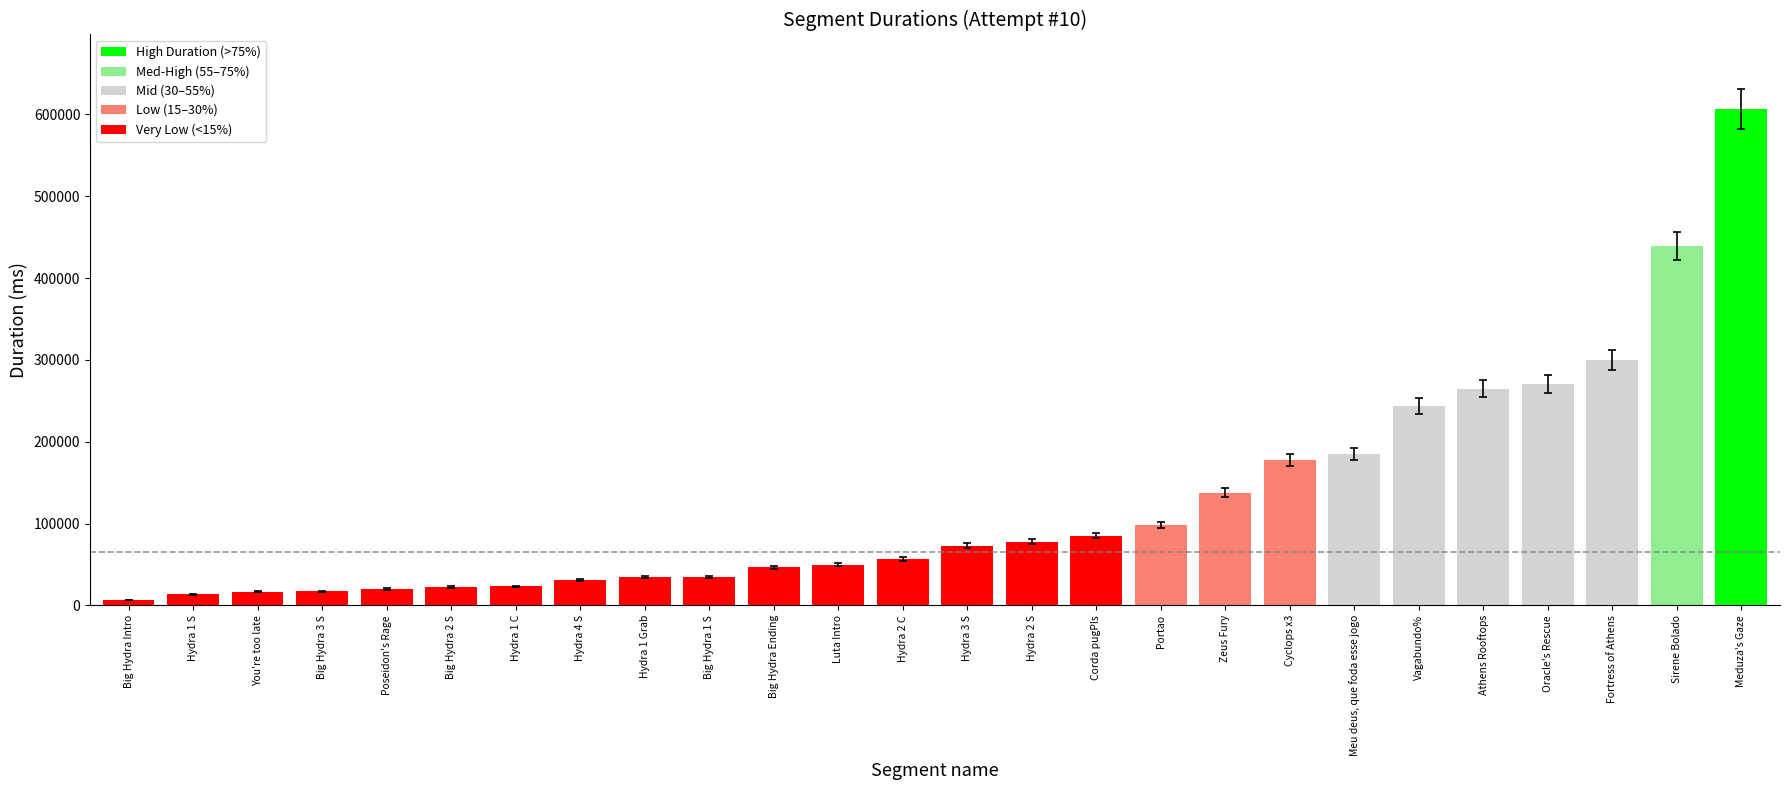

What is the change in value from Poseidon's Rage to Cyclops x3?

+157654